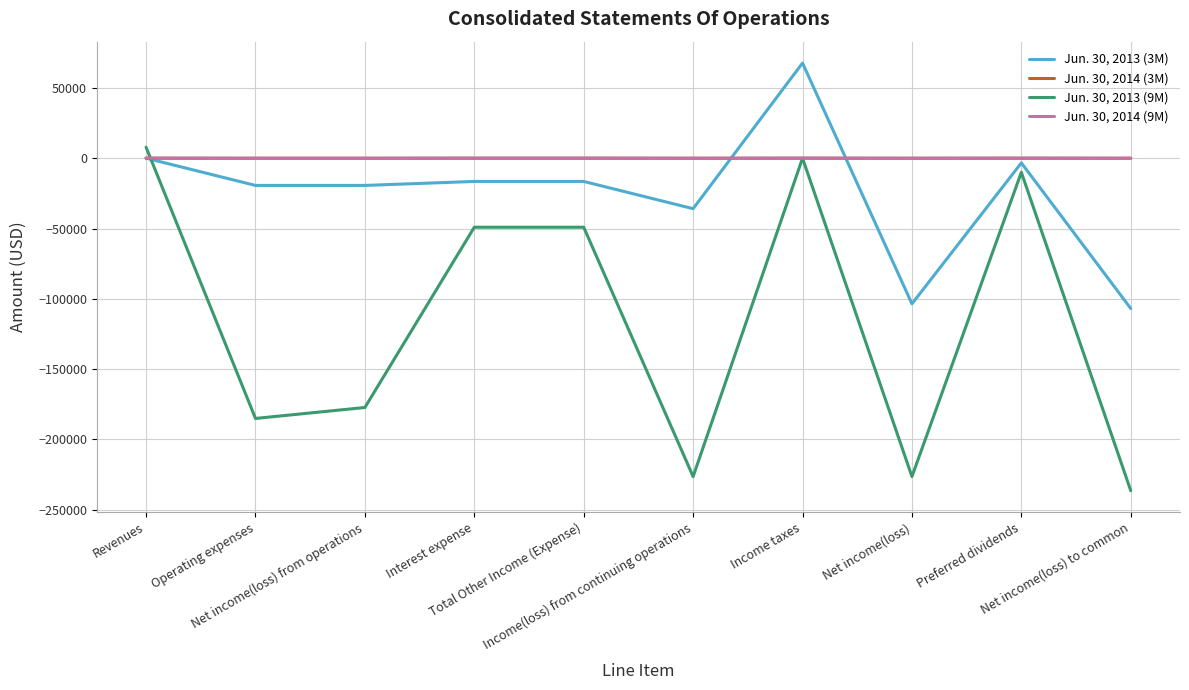

What is the maximum value shown in the chart?

67637